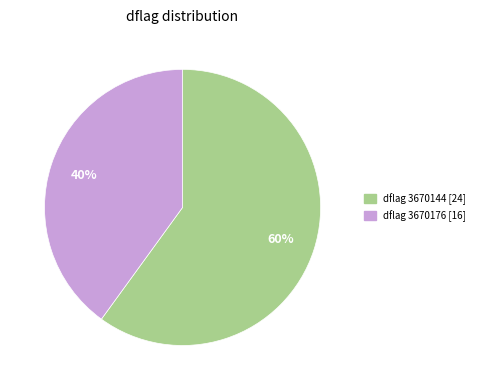

Is there any slice that represents more than half of the pie?

Yes